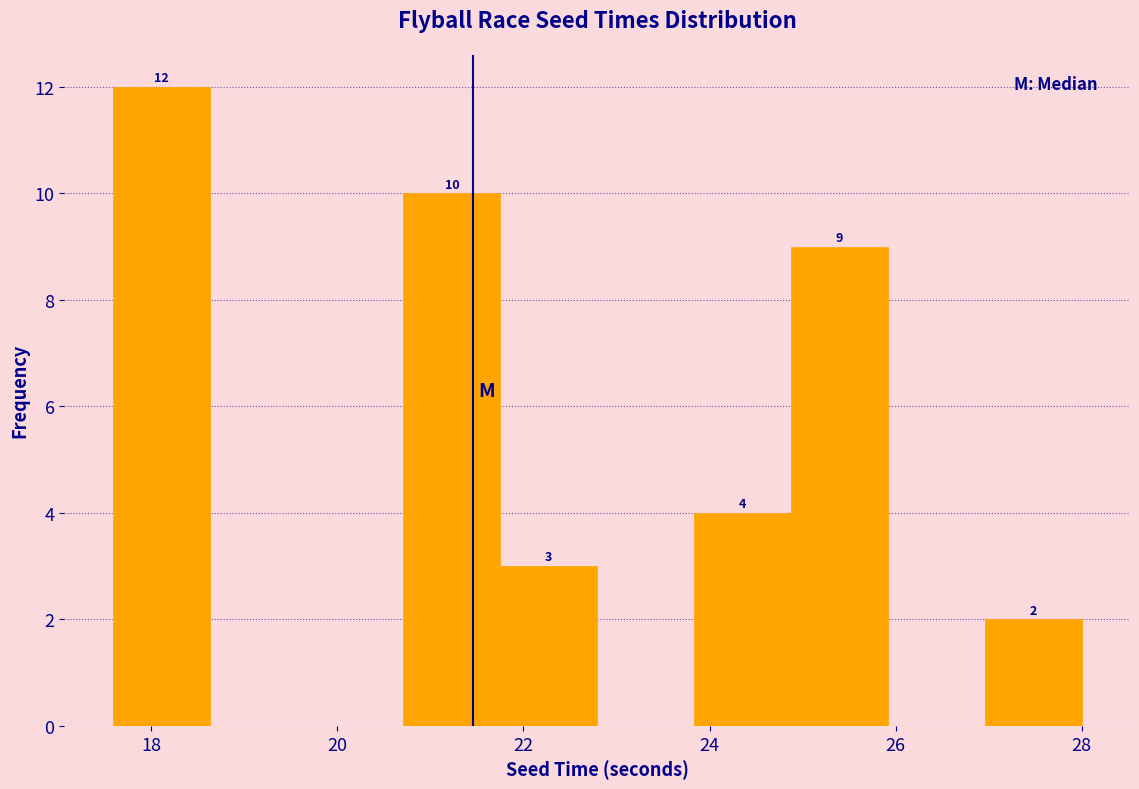

Which range on the x-axis has the tallest bar?

17.6 to 18.6